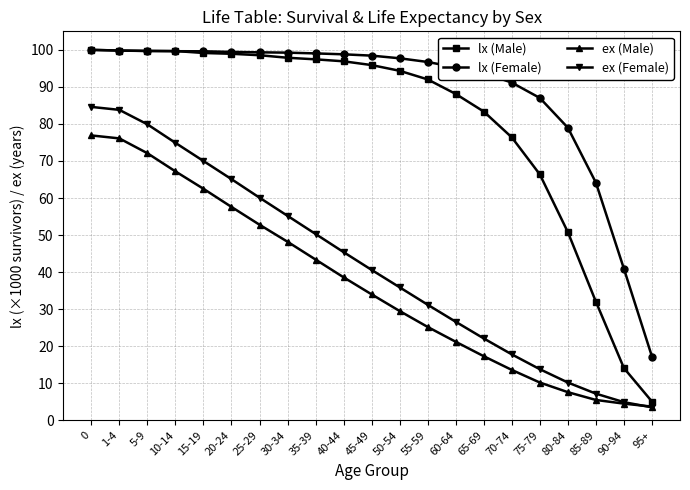

True or false: ex (Female) and lx (Male) intersect in this chart.

False